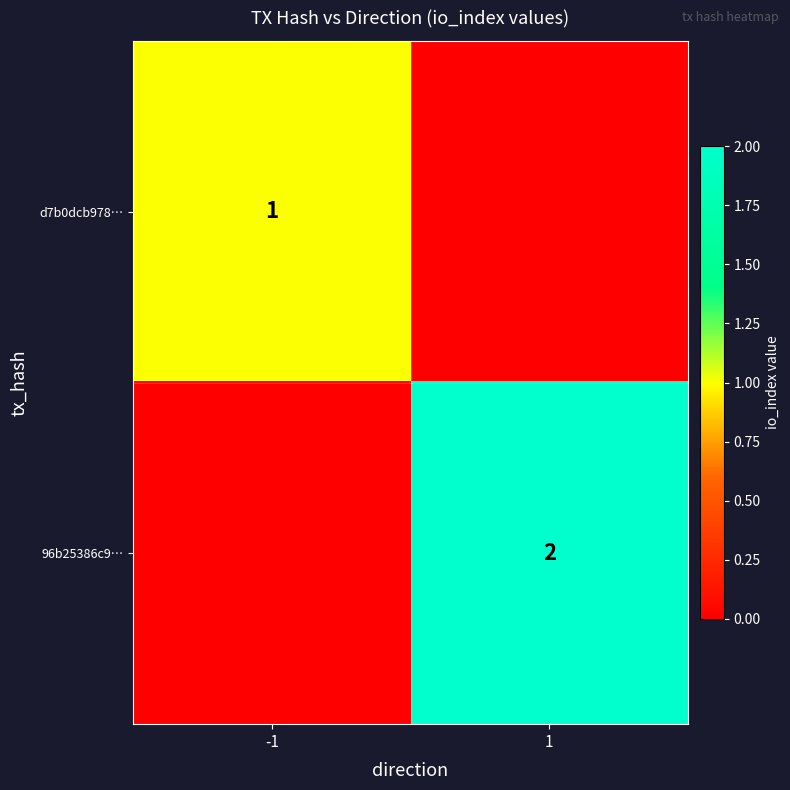

The 96b25386c9… series shows 2 at 1. True or false?

True